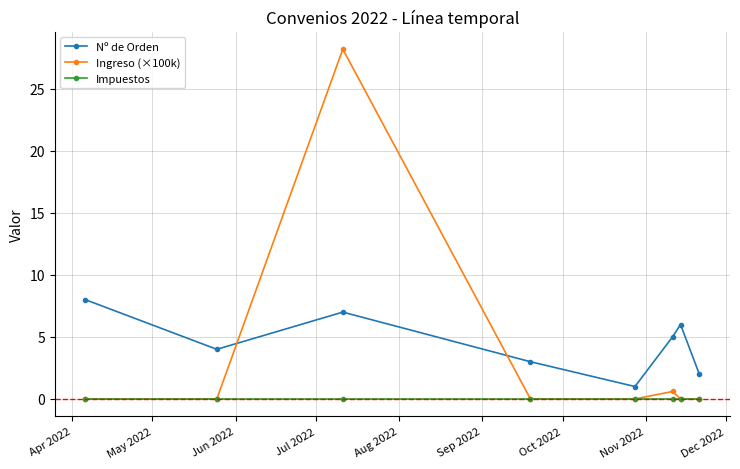

What are all the series names shown in the legend?

Nº de Orden, Ingreso (×100k), Impuestos